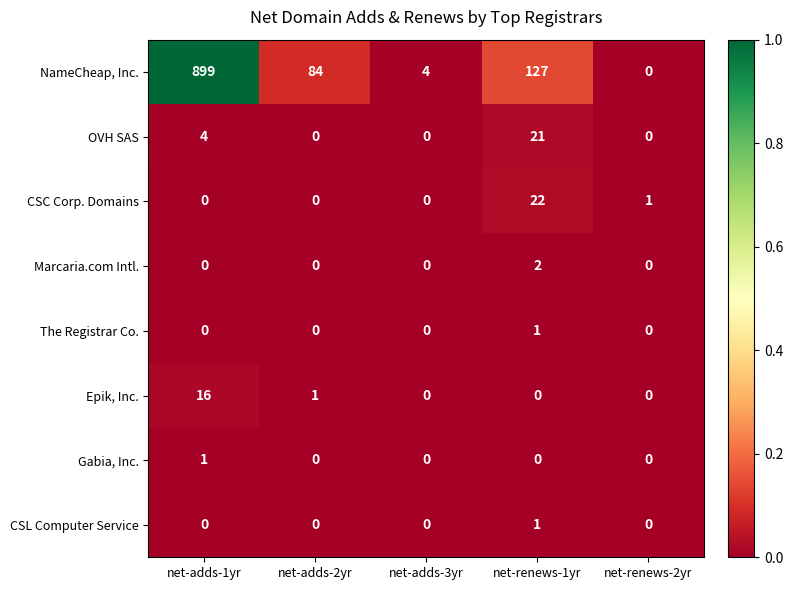

Is the value of CSL Computer Service at net-adds-1yr greater than the value of NameCheap, Inc. at net-adds-1yr?

No